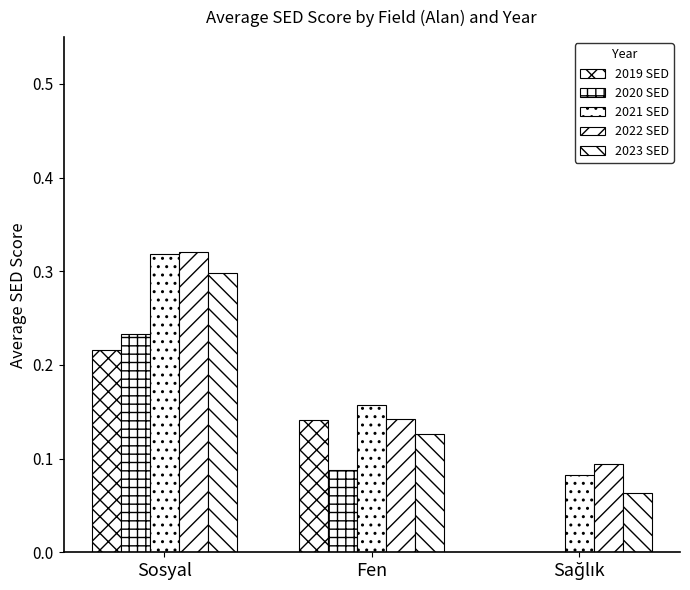

What is the label of the 2nd bar from the right?

Fen